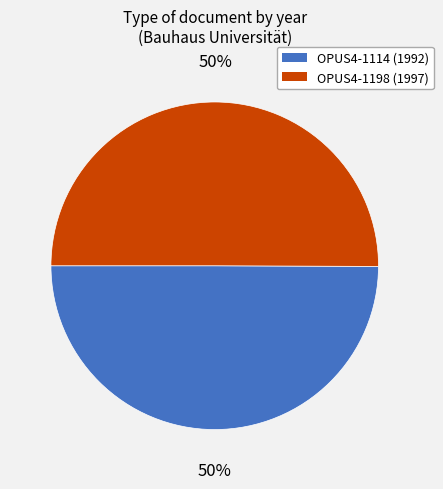

Do OPUS4-1198 and OPUS4-1114 together represent more than half of the pie?

Yes